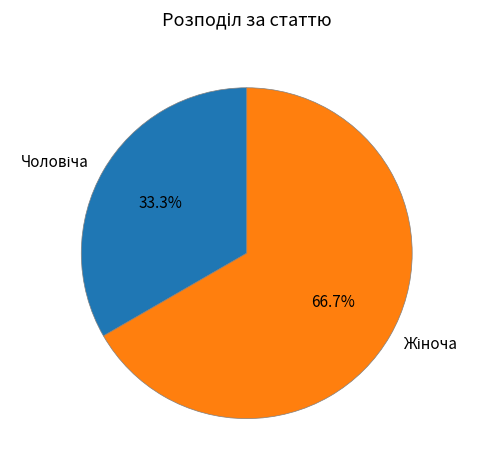

Does any single category account for the majority?

Yes